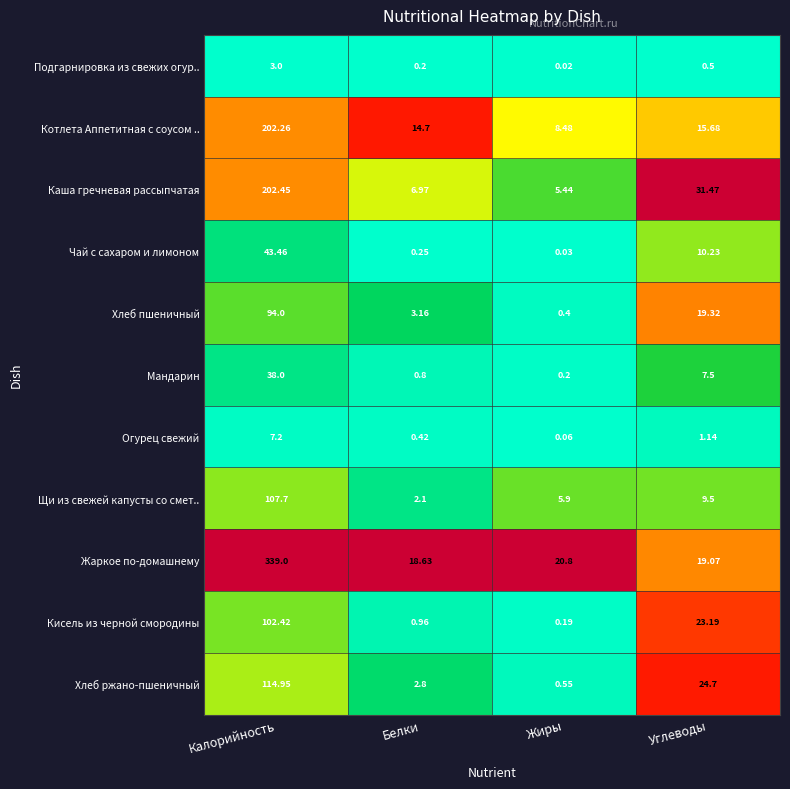

What is the maximum value shown in the chart?

339.0